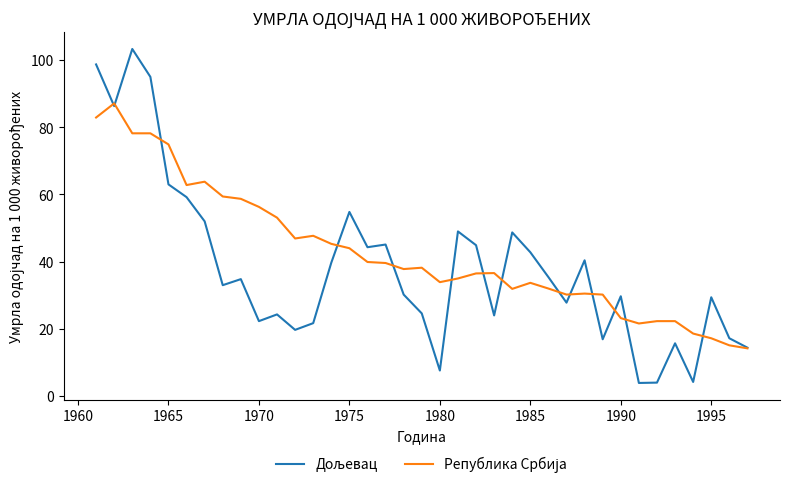

What is the greatest value displayed?

103.3